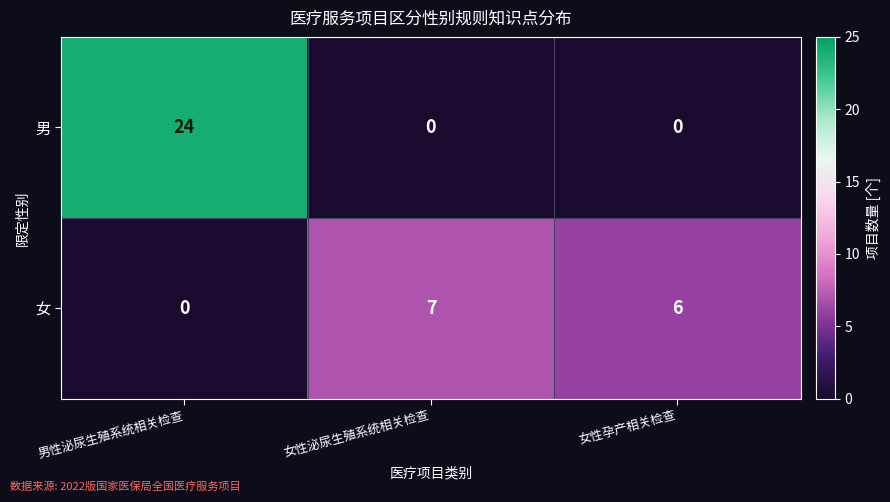

Between 男性泌尿生殖系统相关检查 and 女性泌尿生殖系统相关检查, which series saw the biggest shift?

男